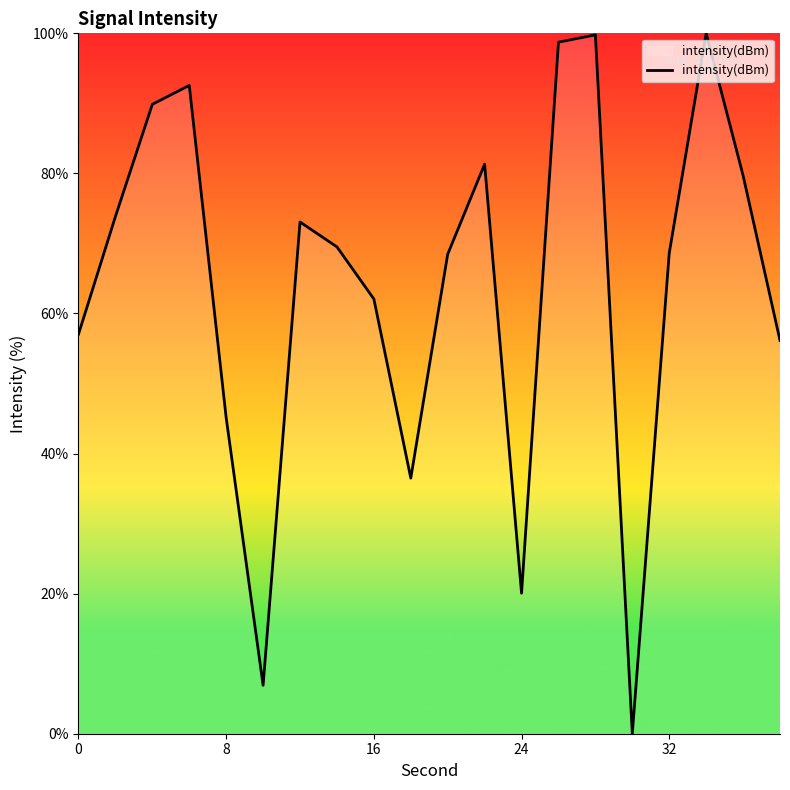

What is the maximum value shown in the chart?

100.0